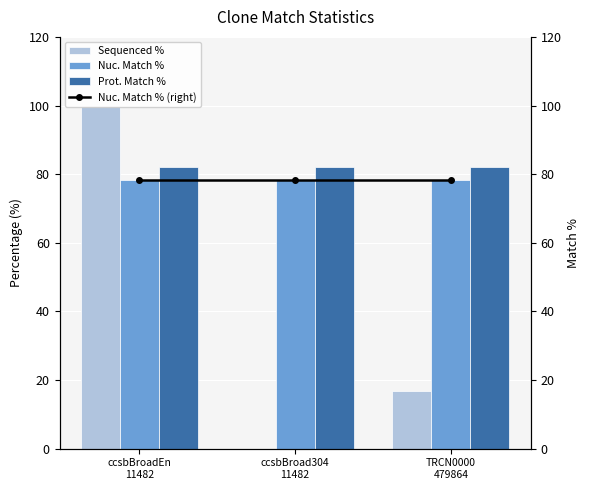

Which series has the widest spread of values?

Sequenced %